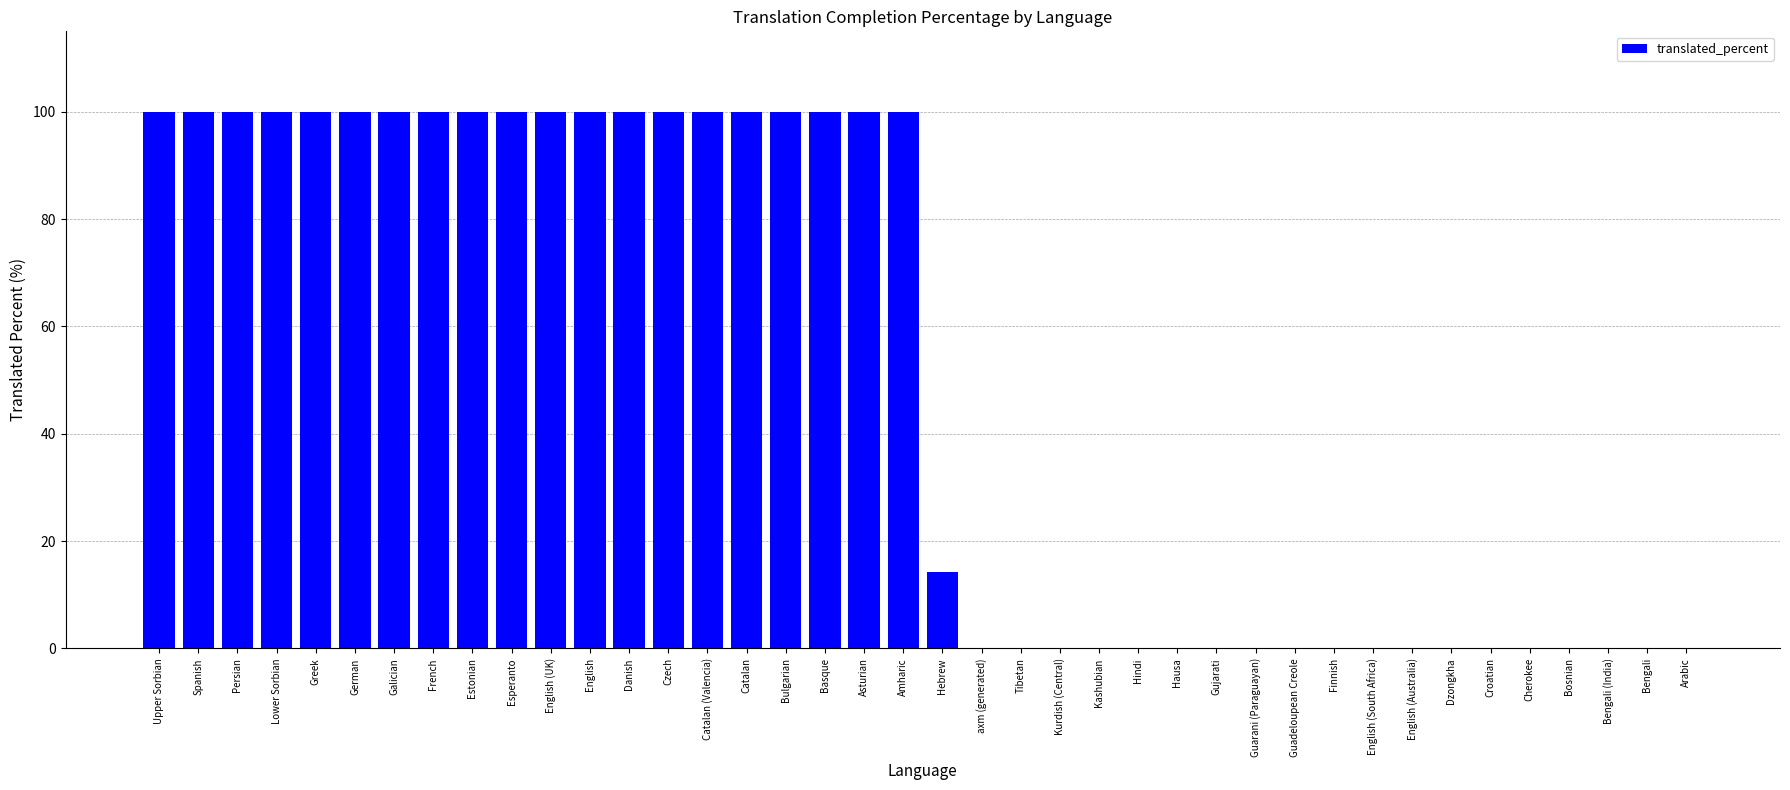

What is the maximum value shown in the chart?

100.0